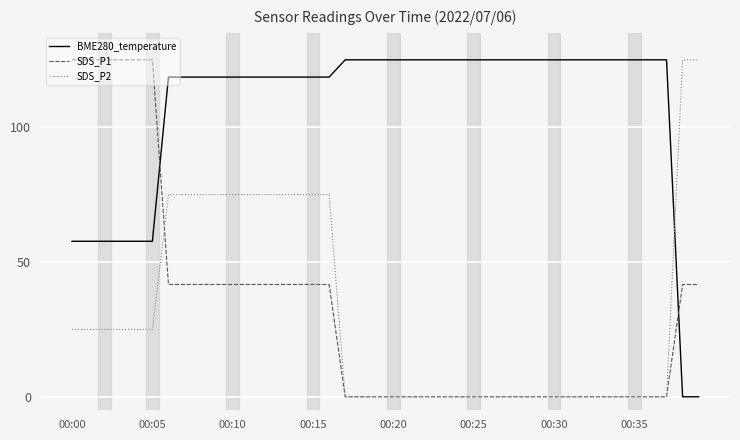

Which series ends up on top after the final intersection of SDS_P1 and BME280_temperature?

SDS_P1